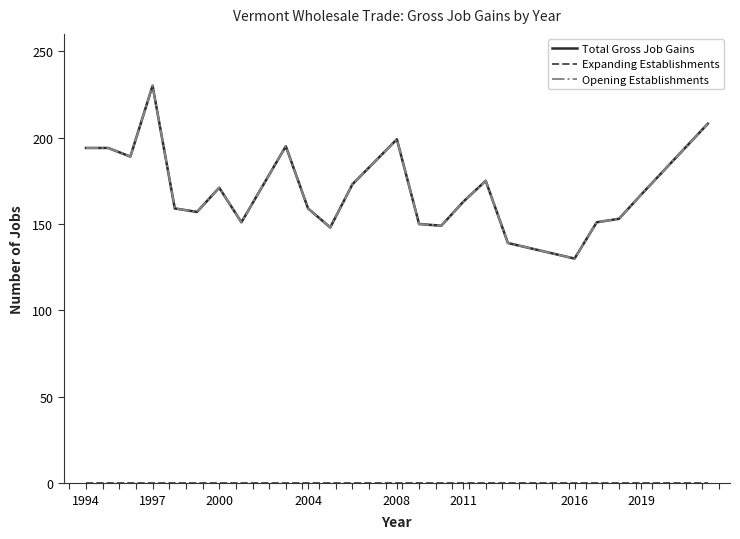

Does the chart display data point markers on the line(s)?

No